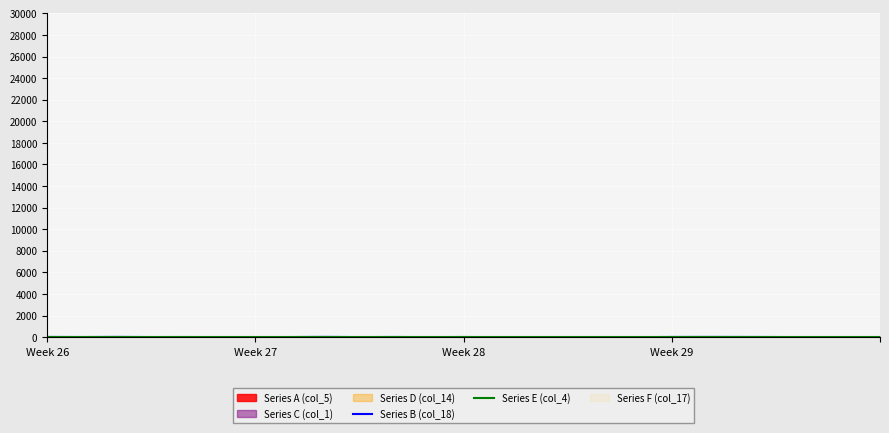

What is the maximum value for Series D (col_14)?

24